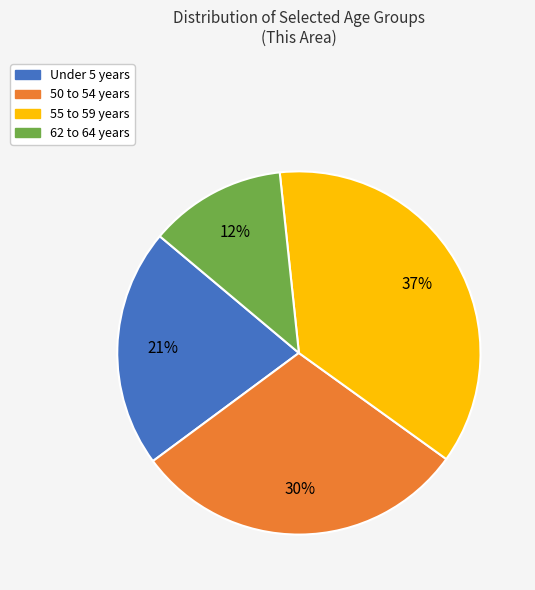

Is it true that Under 5 years is 21% of the pie?

True